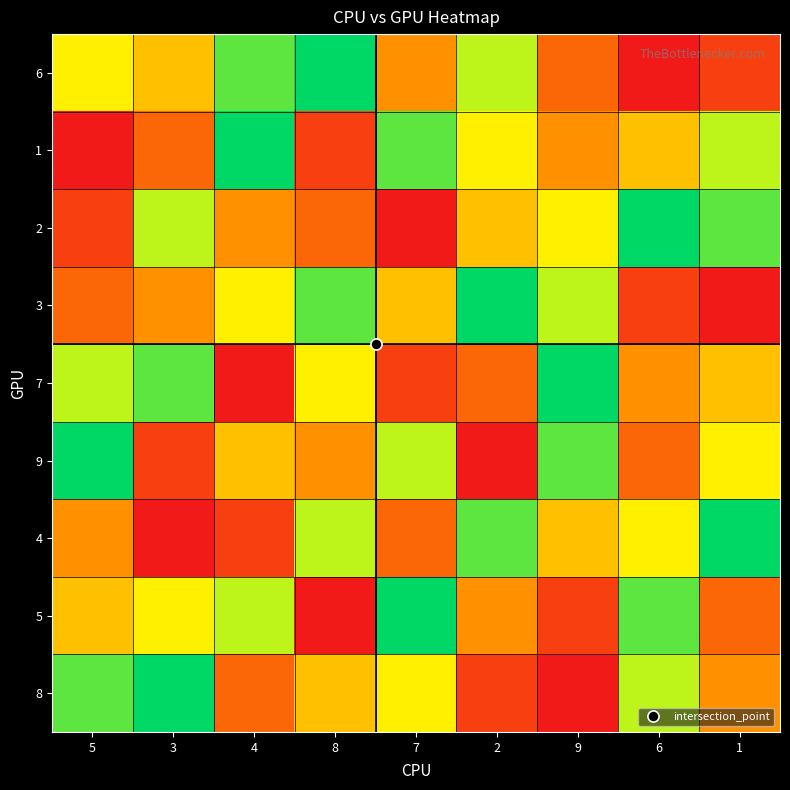

Reading left to right, what are all the values shown in this chart?

6: 5=6	3=5	4=8	8=9	7=4	2=7	9=3	6=1	1=2
1: 5=1	3=3	4=9	8=2	7=8	2=6	9=4	6=5	1=7
2: 5=2	3=7	4=4	8=3	7=1	2=5	9=6	6=9	1=8
3: 5=3	3=4	4=6	8=8	7=5	2=9	9=7	6=2	1=1
7: 5=7	3=8	4=1	8=6	7=2	2=3	9=9	6=4	1=5
9: 5=9	3=2	4=5	8=4	7=7	2=1	9=8	6=3	1=6
4: 5=4	3=1	4=2	8=7	7=3	2=8	9=5	6=6	1=9
5: 5=5	3=6	4=7	8=1	7=9	2=4	9=2	6=8	1=3
8: 5=8	3=9	4=3	8=5	7=6	2=2	9=1	6=7	1=4